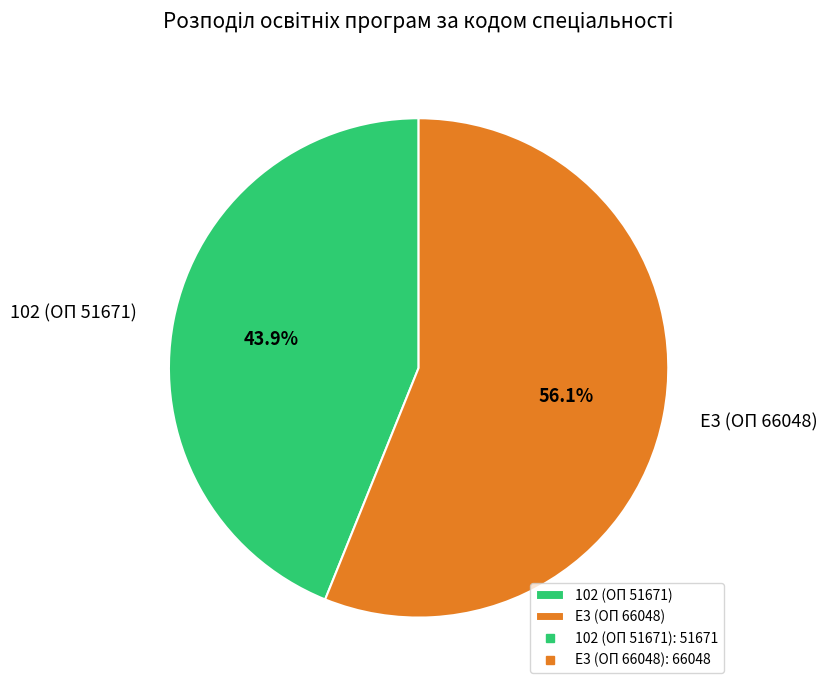

Which slice is the smallest?

102 (ОП 51671)